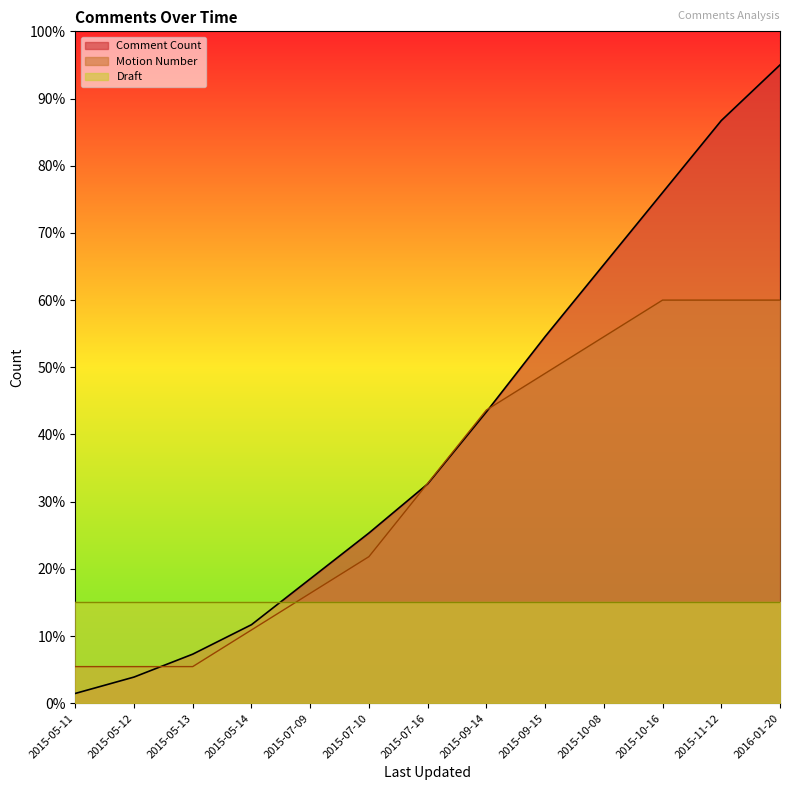

The value of Comment Count at 2015-09-15 is 15.6. True or false?

False